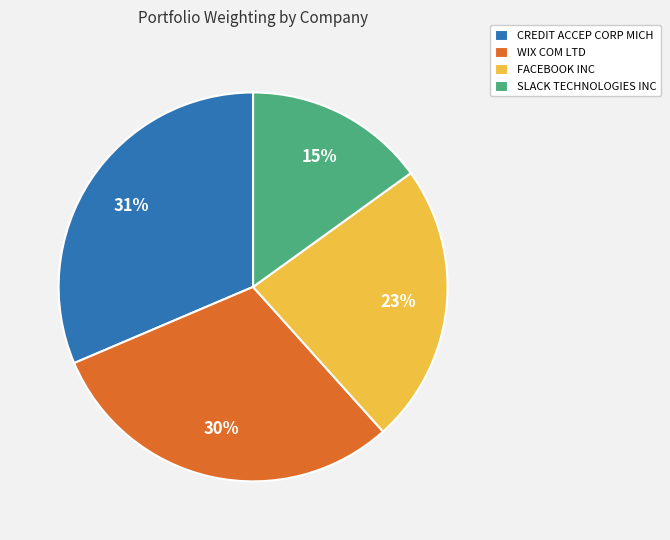

Is there any slice that represents more than half of the pie?

No